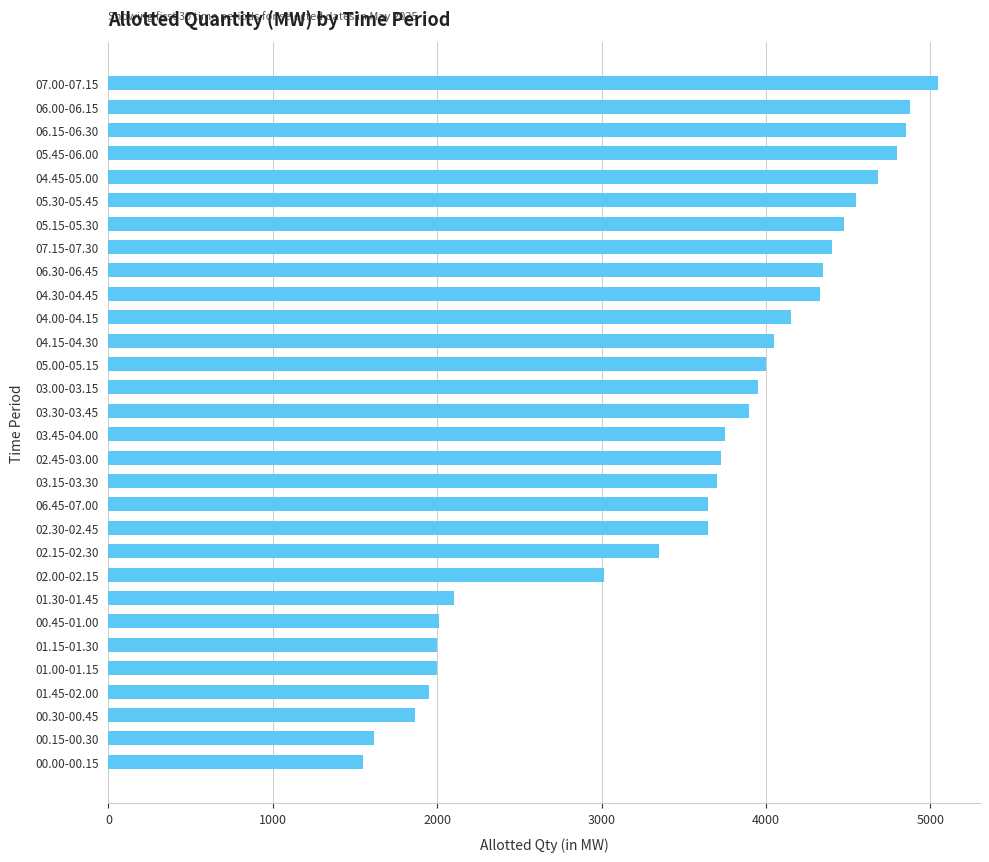

Read the value at 00.45-01.00.

2012.0